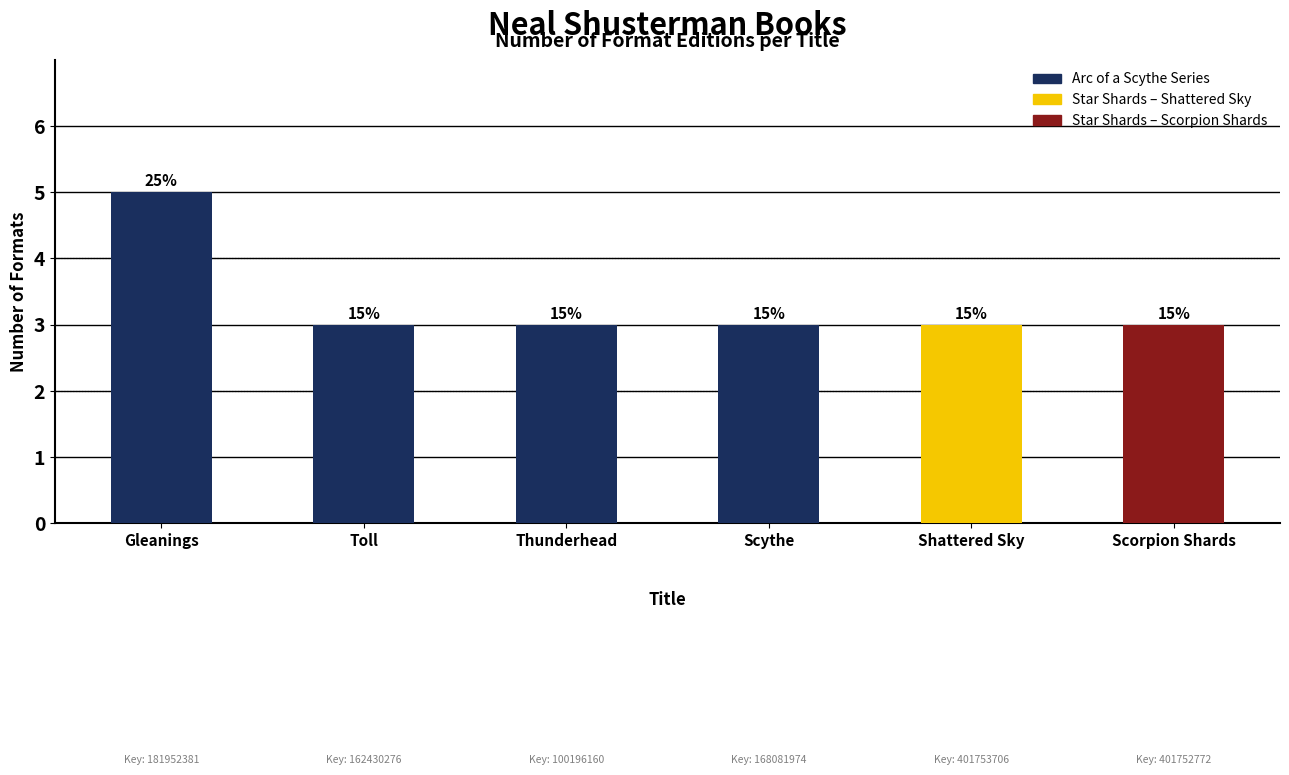

What is the difference between the maximum and minimum values?

2